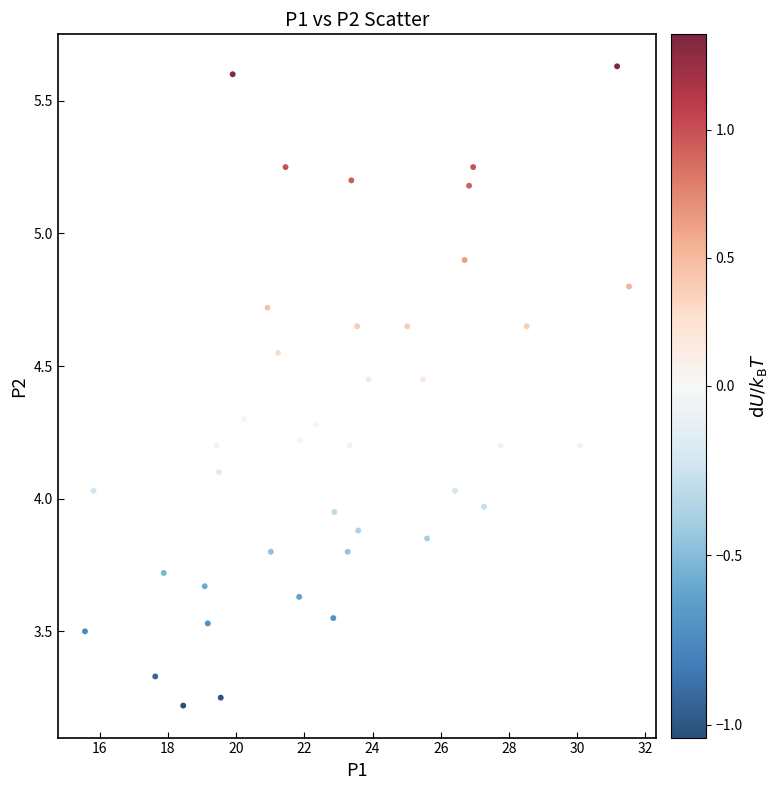

What is the range of X values (max minus min)?

15.9